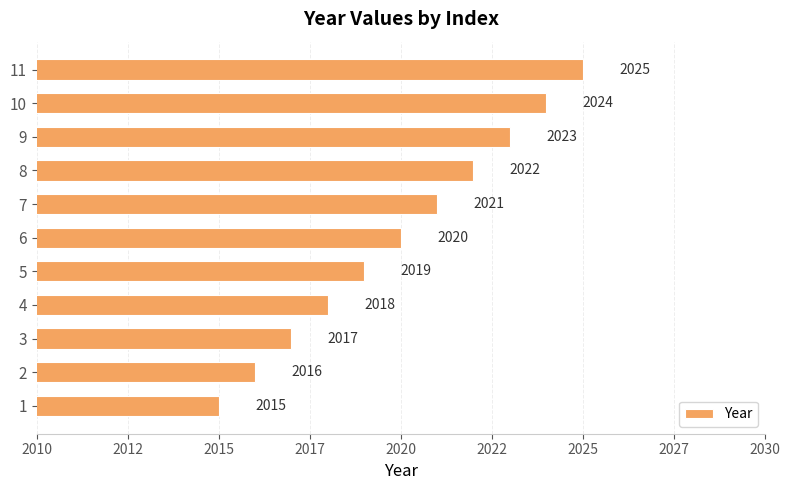

Does the chart contain any negative values?

No